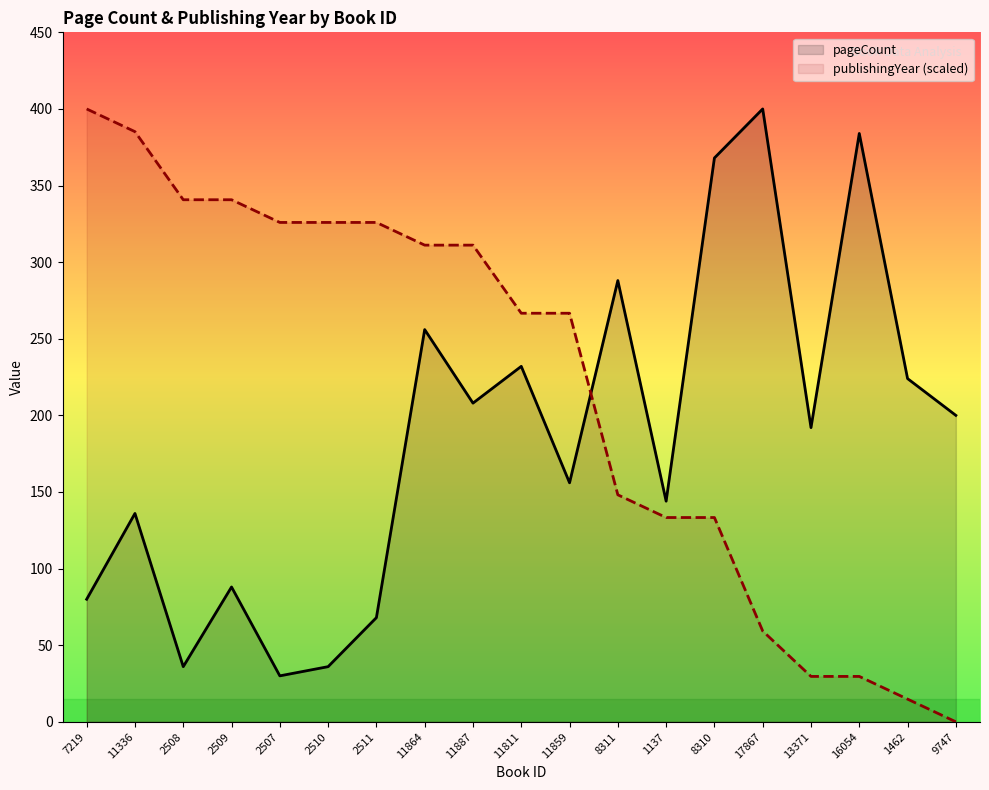

At which category is the sum across all series the highest?

11864